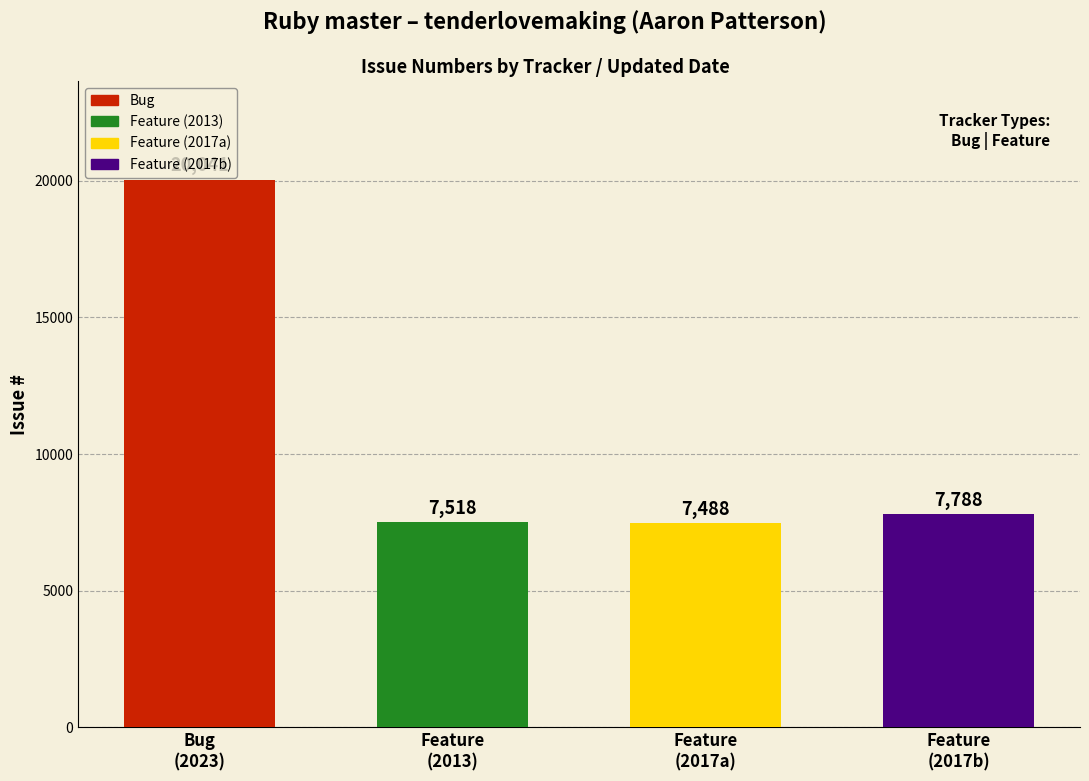

What is the change in value from Bug
(2023) to Feature
(2013)?

-12523